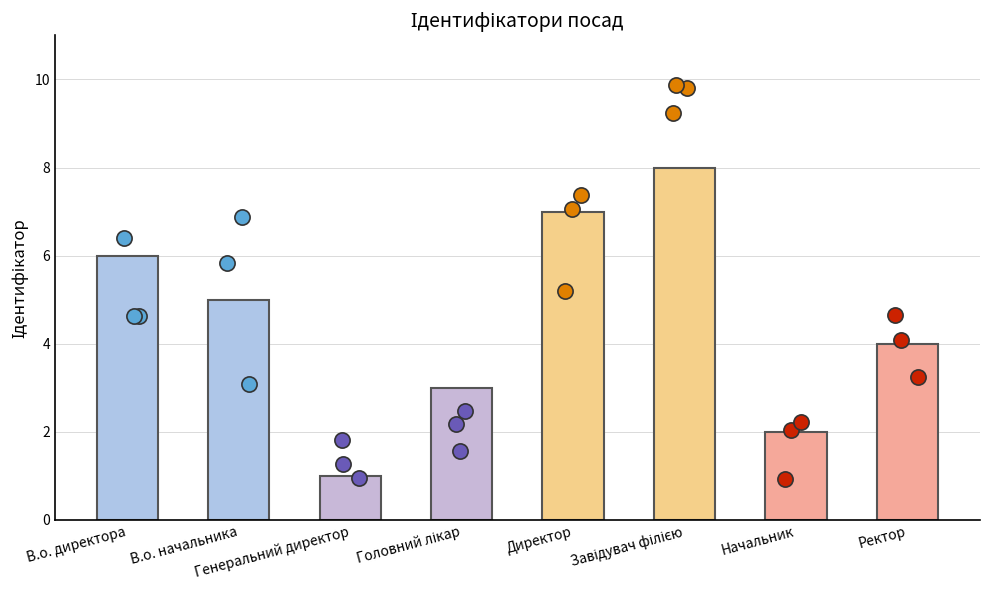

What is the change in value from Головний лікар to Начальник?

-1